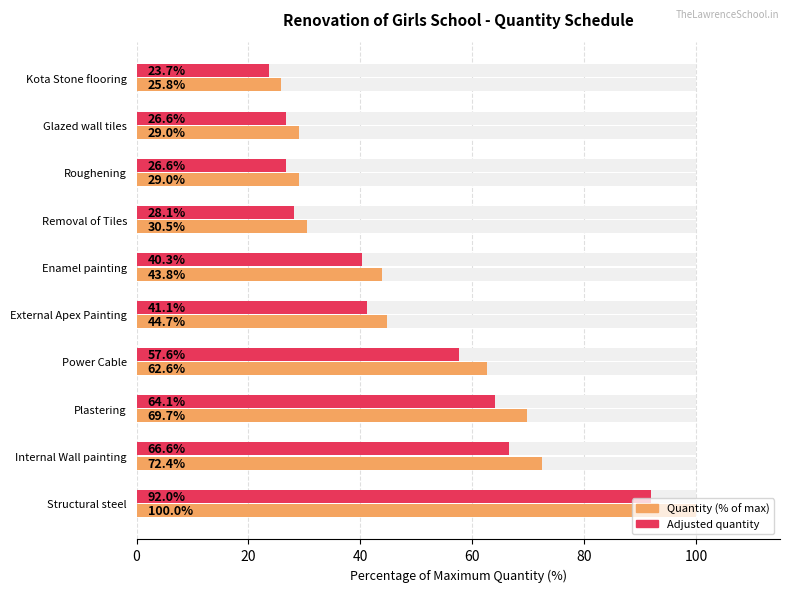

Reading left to right, list all the values displayed in this chart.

Quantity (% of max): 100.0	72.4	69.7	62.6	44.7	43.8	30.5	29.0	29.0	25.8
Adjusted quantity: 92.0	66.6	64.1	57.6	41.1	40.3	28.1	26.6	26.6	23.7